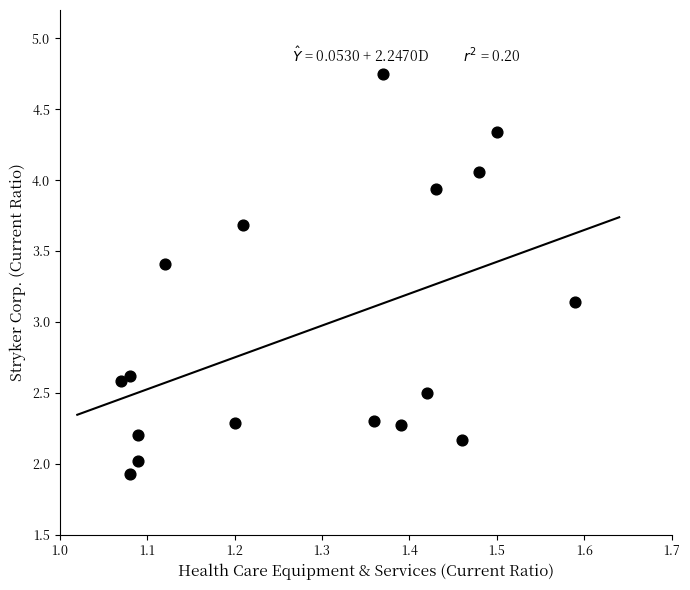

What is the range of Y values (max minus min)?

2.8